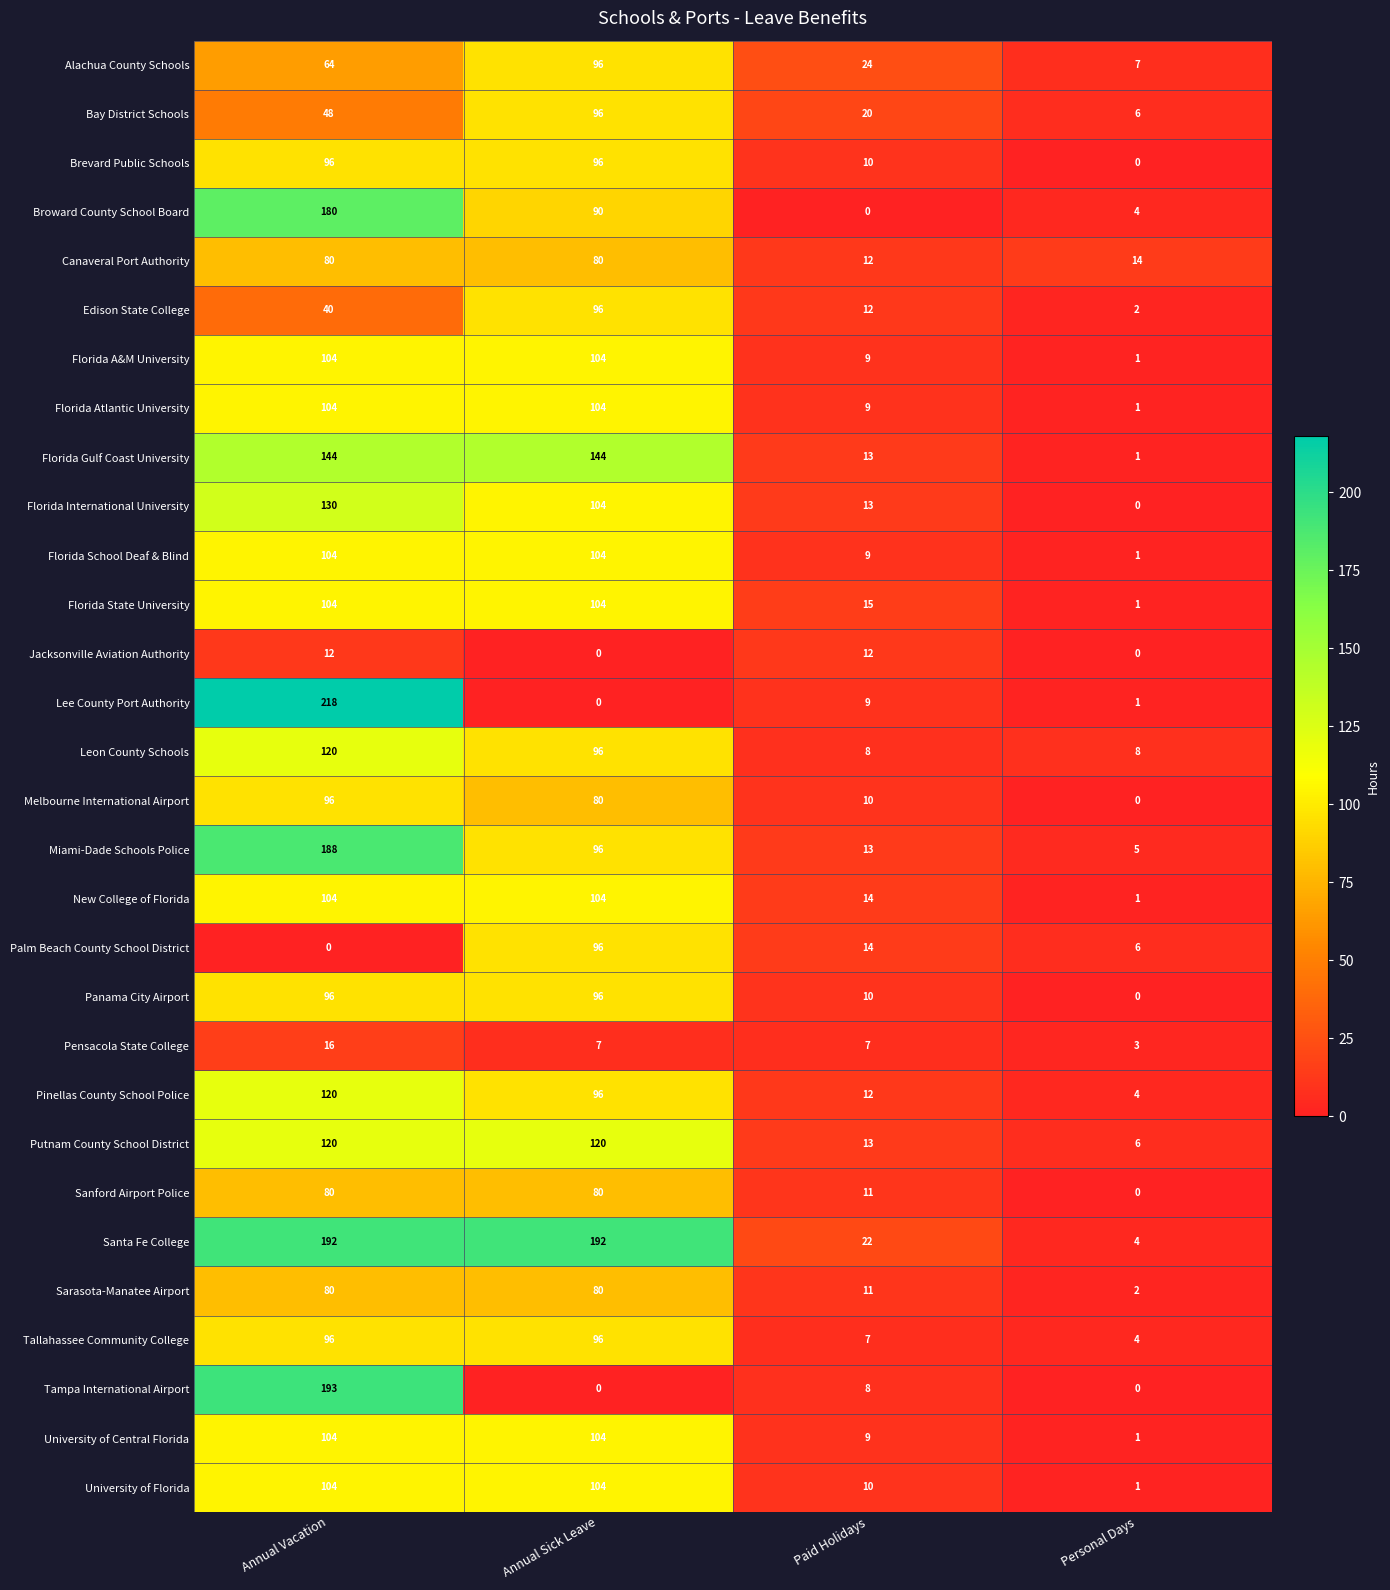

Which series has the largest total across all categories?

Santa Fe College